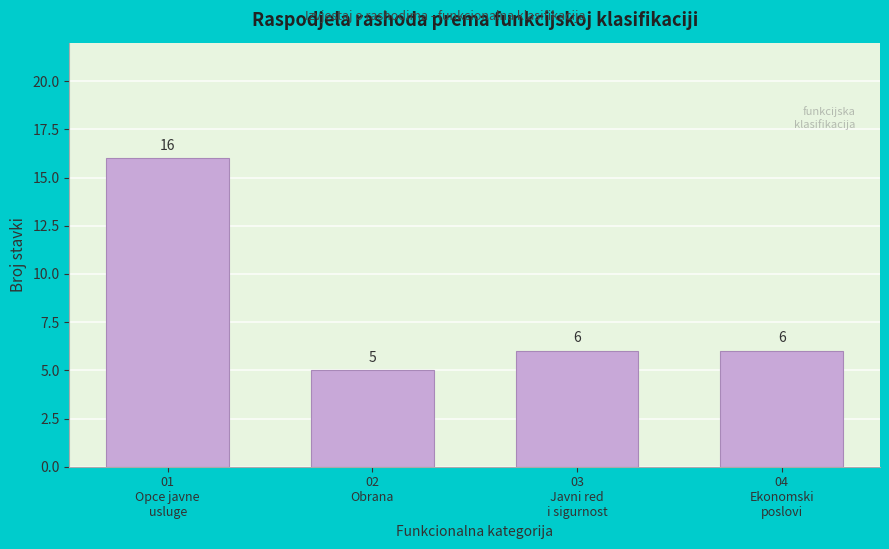

Reading left to right, extract all data points from this chart.

16	5	6	6